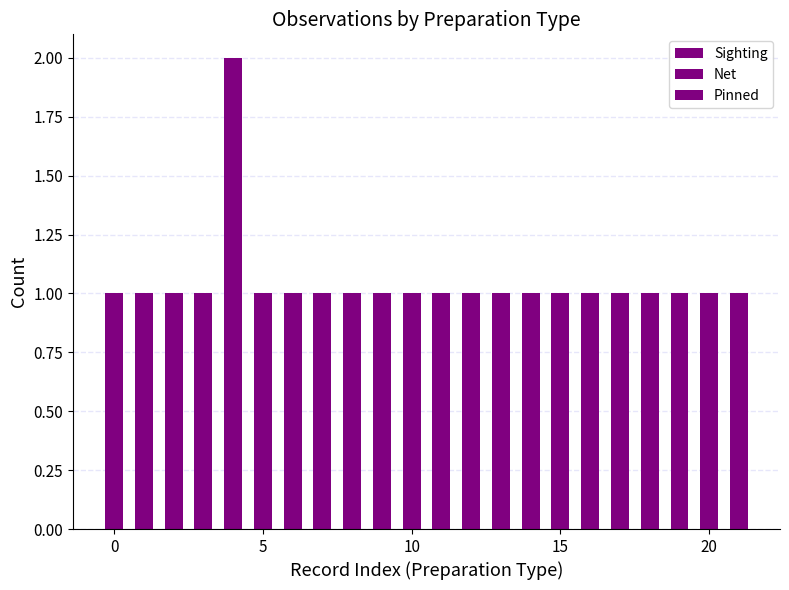

How many values are between 1 and 2?

20